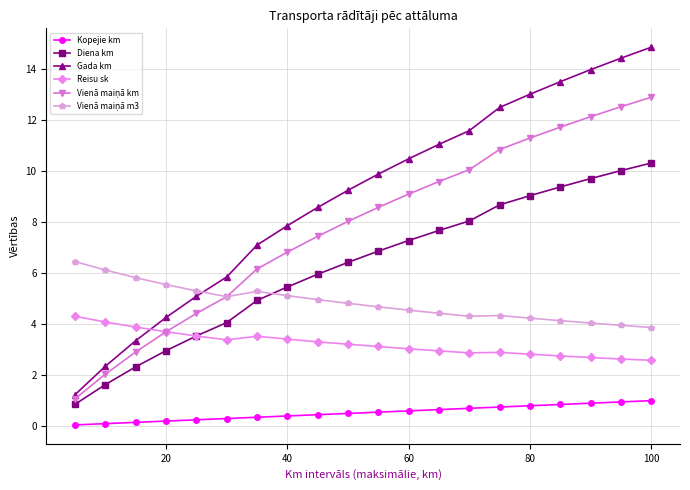

Which series has the widest spread of values?

Gada km